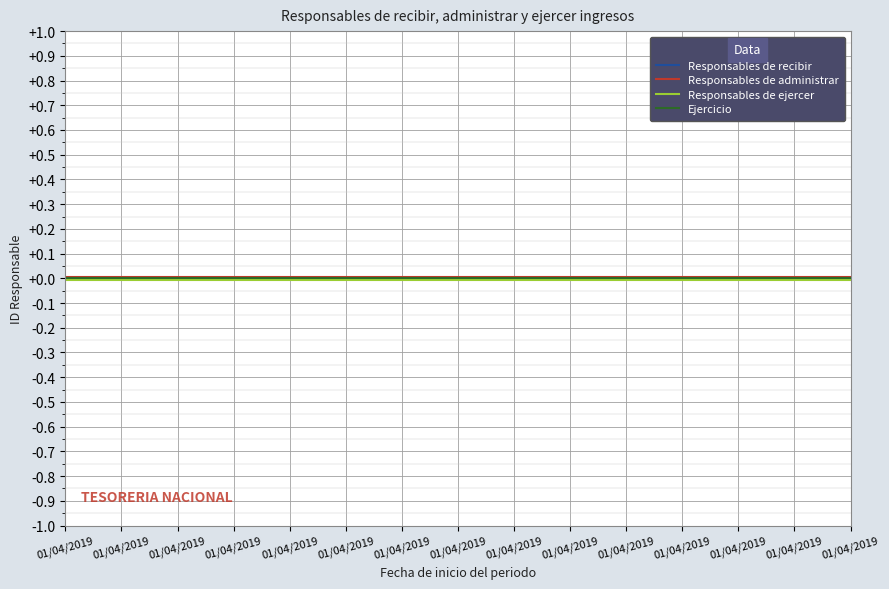

At which label does Responsables de administrar reach its minimum?

01/04/2019